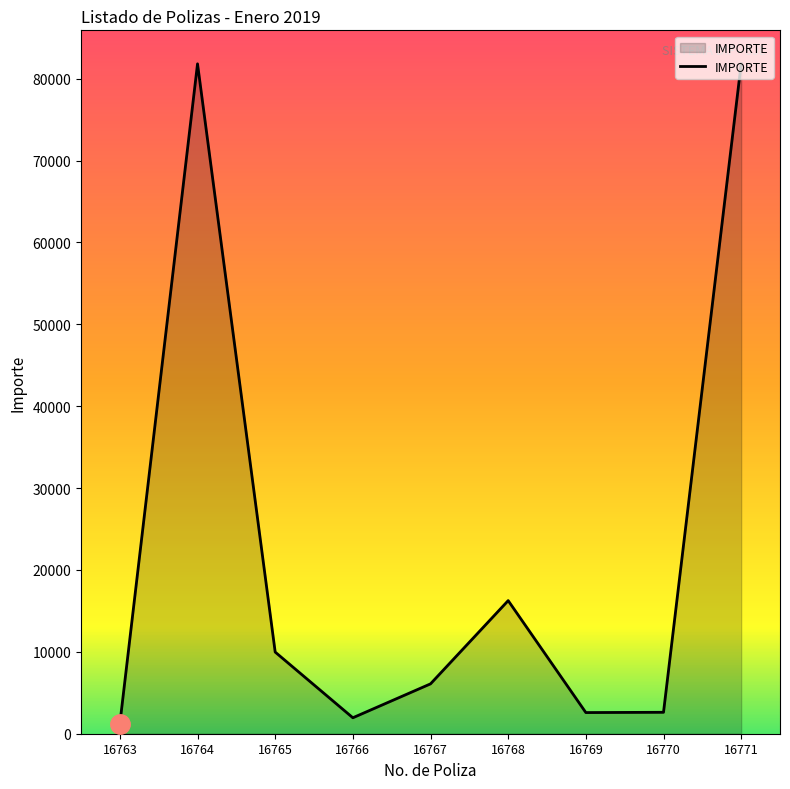

How many series are shown in this chart?

1